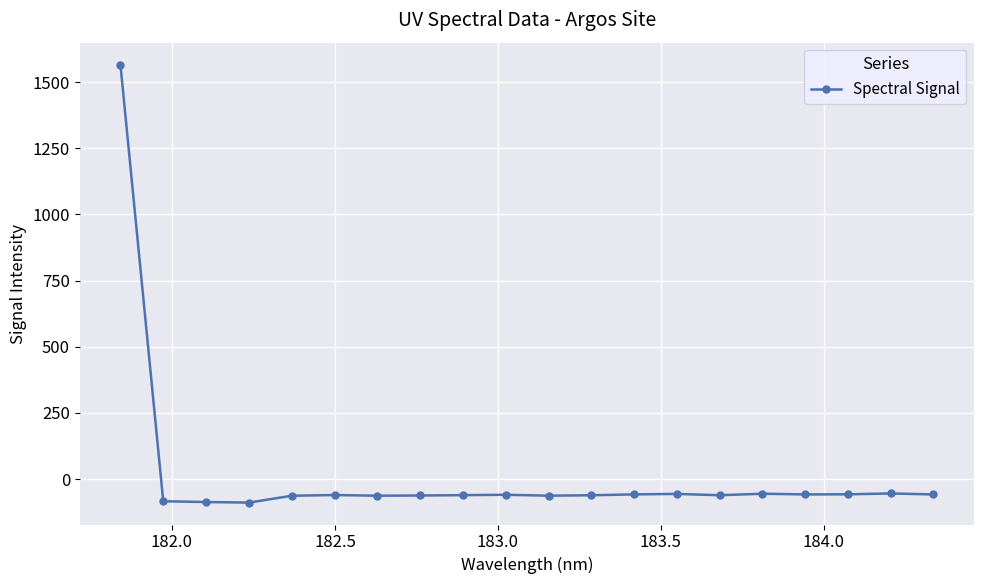

What is the sum of all values?

362.9